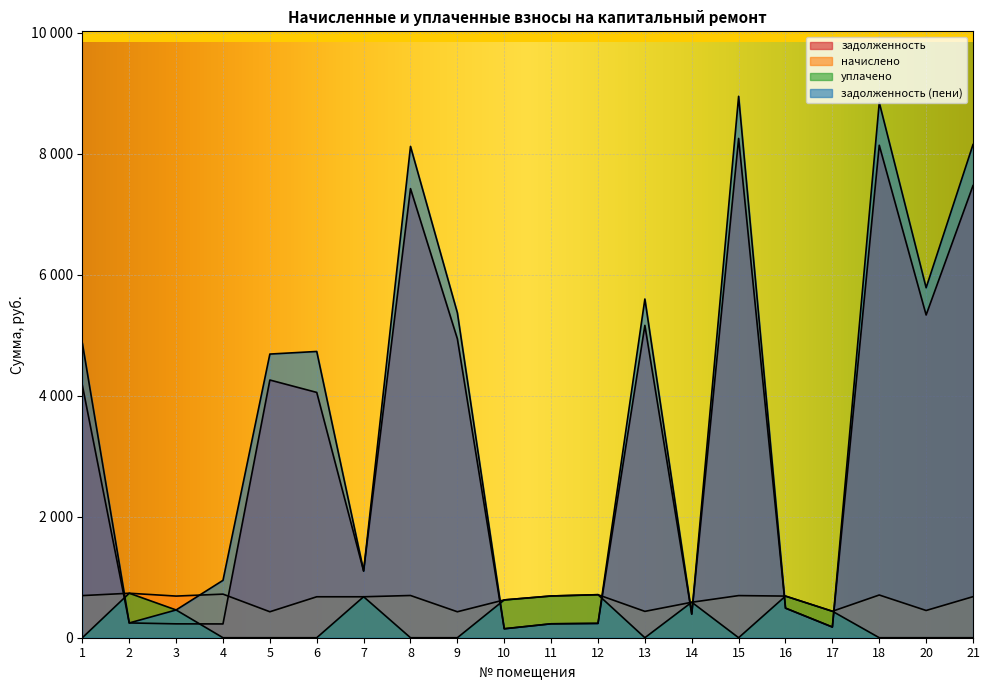

How many lines are shown in the chart?

4